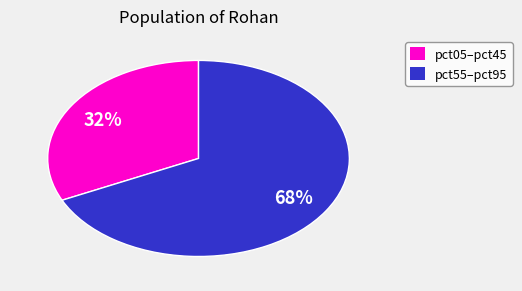

To the nearest percent, what is the difference between the largest and smallest slice percentages?

36%